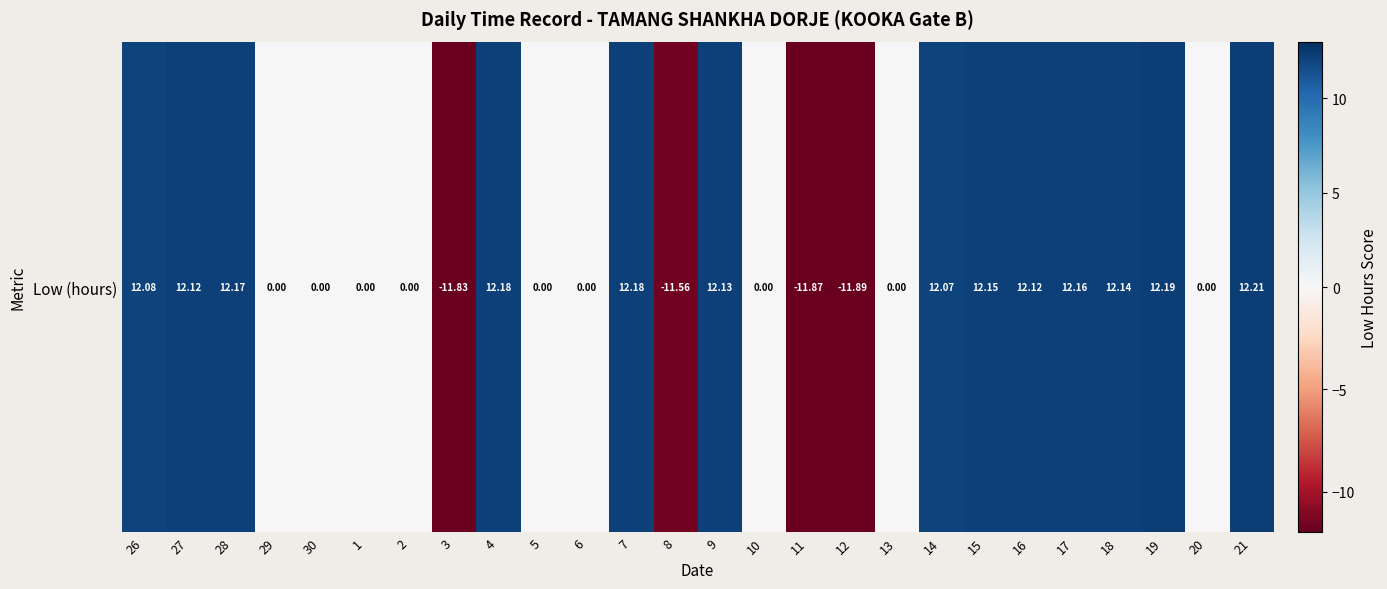

What is the change in value from 14 to 20?

-12.1